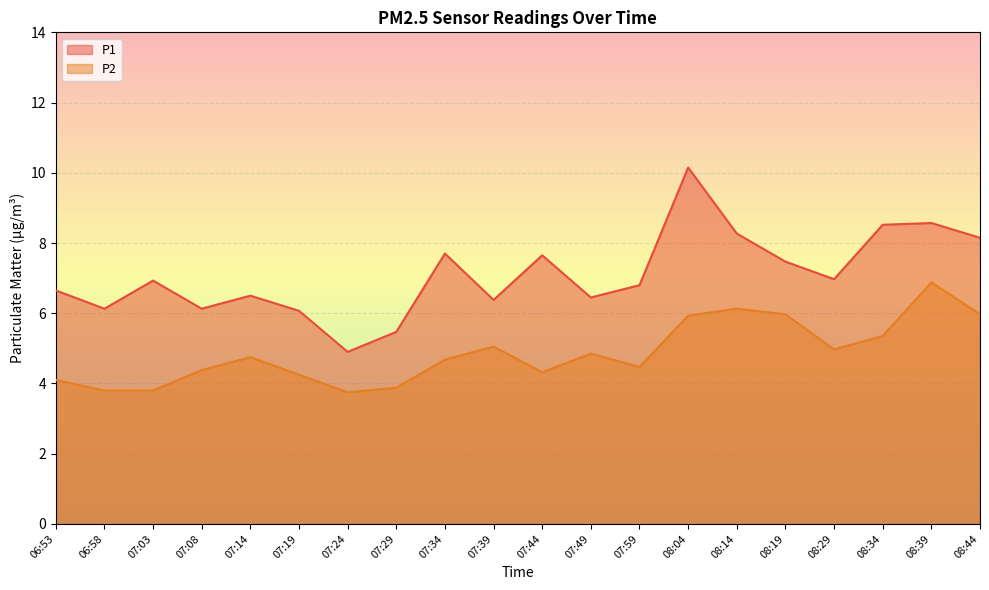

True or false: P1 and P2 cross at least once.

False